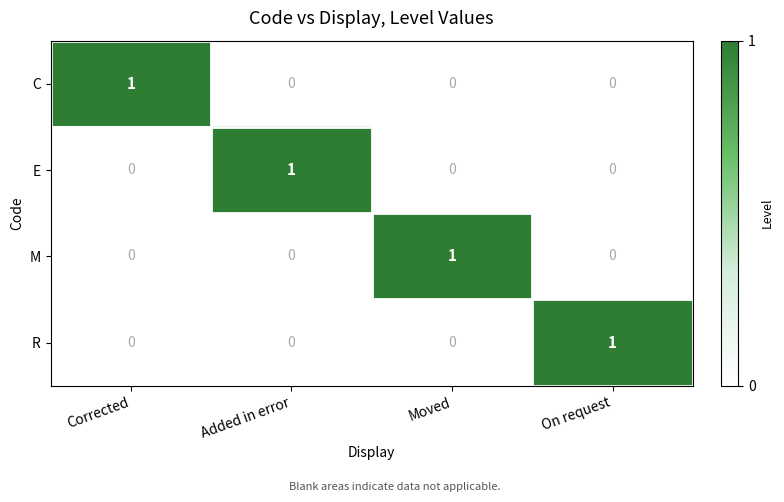

The value of C at Moved is 0. True or false?

True